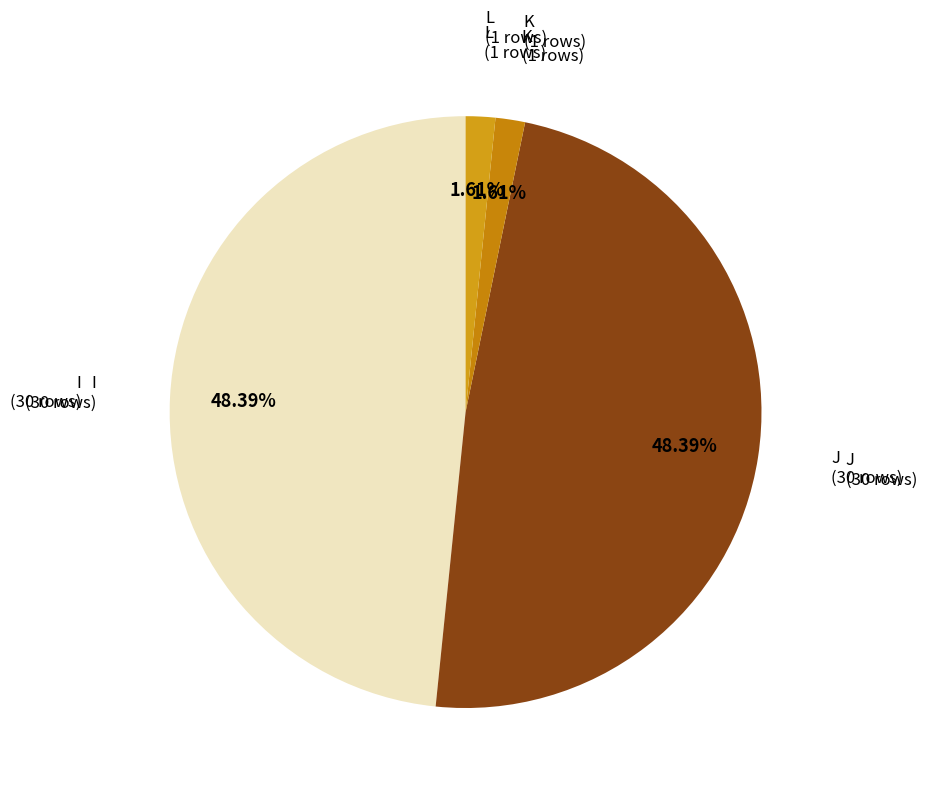

Count the number of slices in the pie.

4